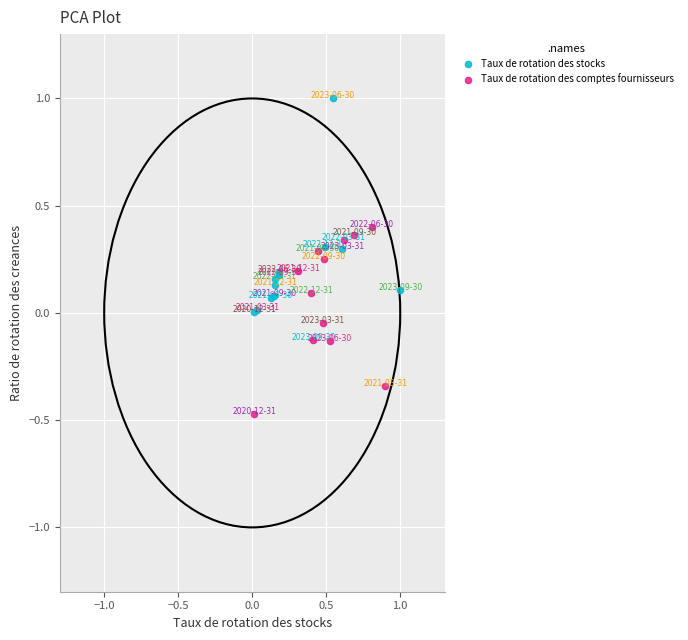

Which series contains the highest Y value?

Taux de rotation des stocks